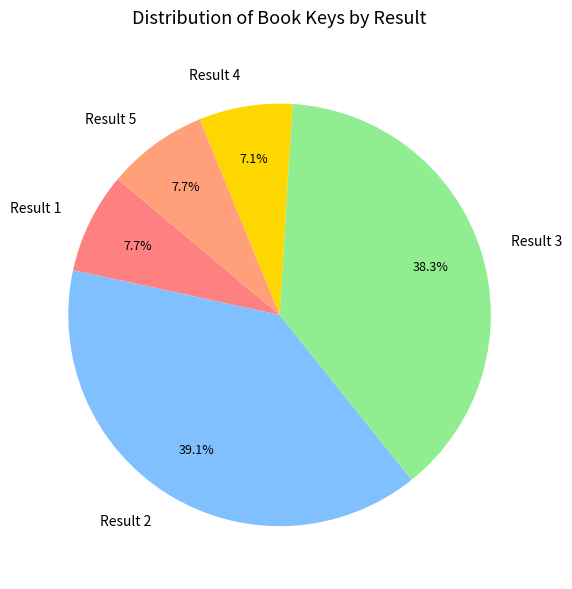

What is the largest slice in the pie chart?

Result 2